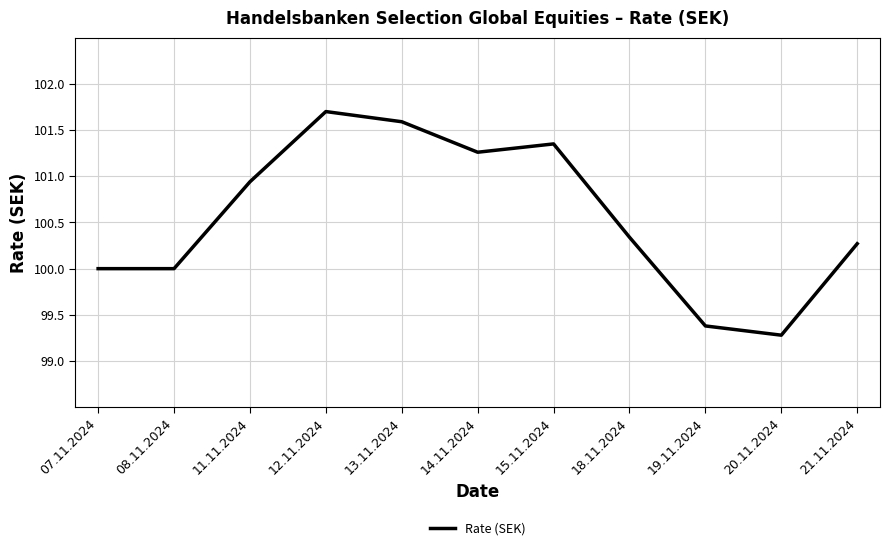

What position from the right is 13.11.2024?

7